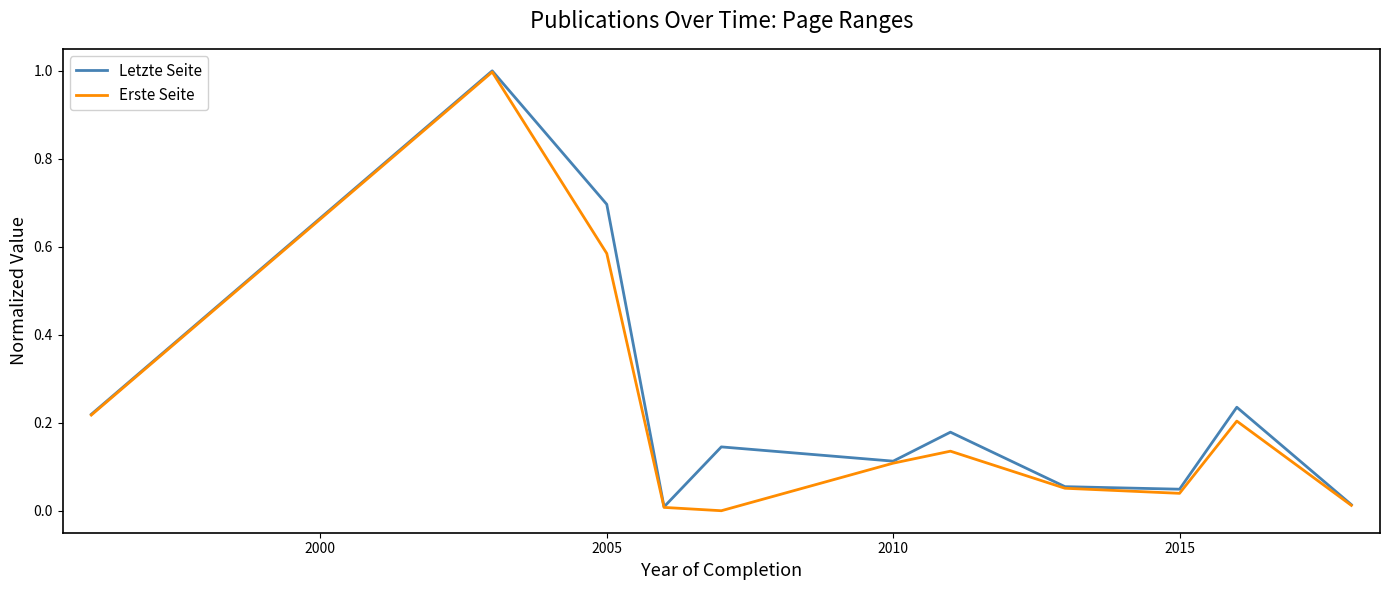

What is the greatest value displayed?

1.0